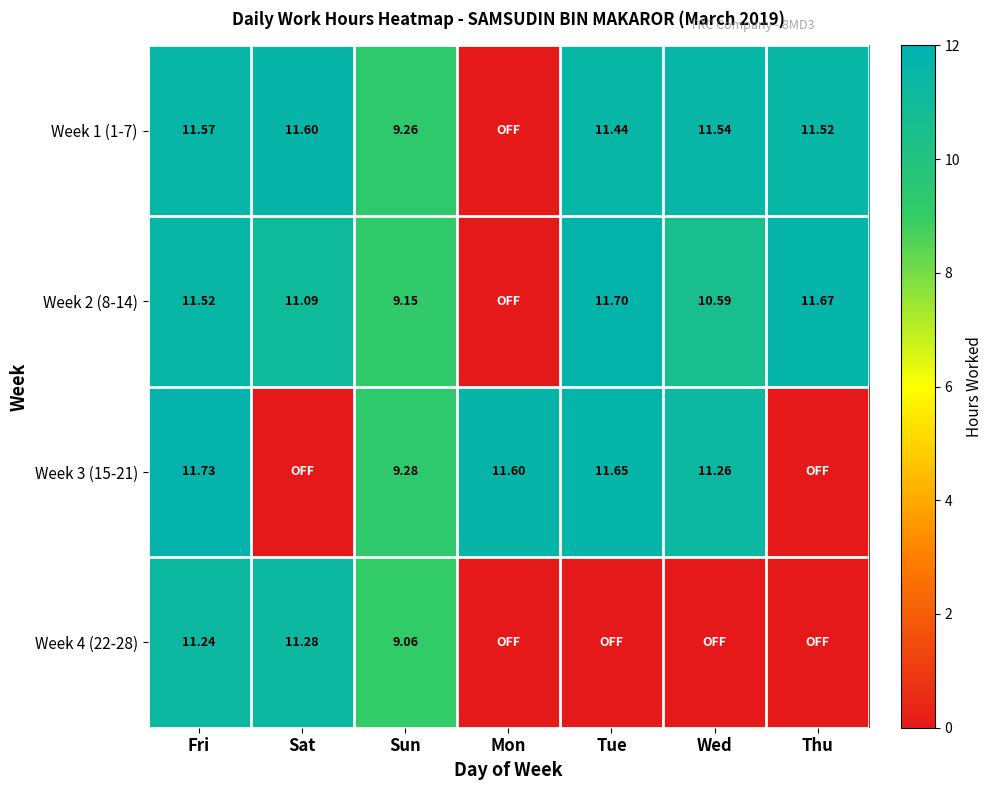

Where is Week 3 (15-21) nearest to the value 5?

Sun